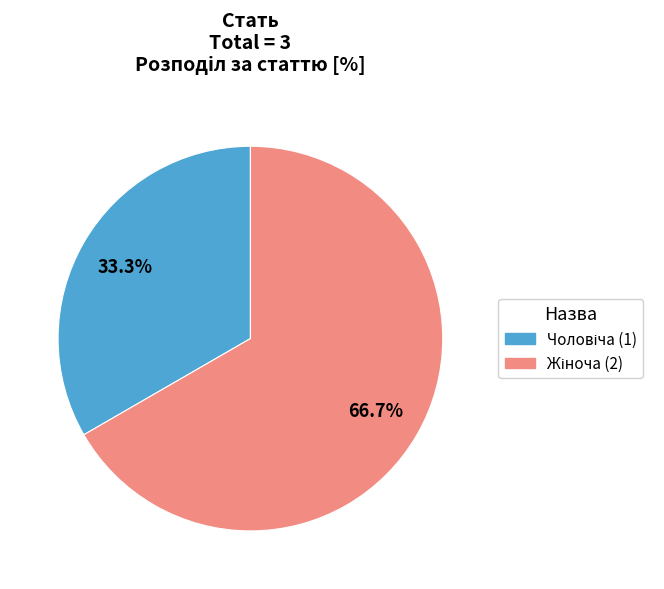

Count the number of slices in the pie.

2